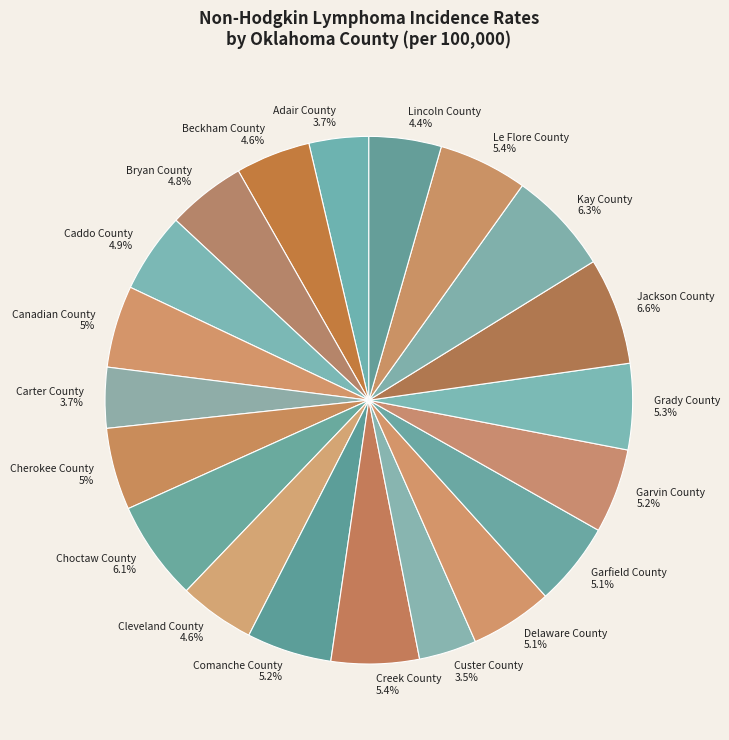

Is the sum of Custer County and Jackson County greater than half?

No